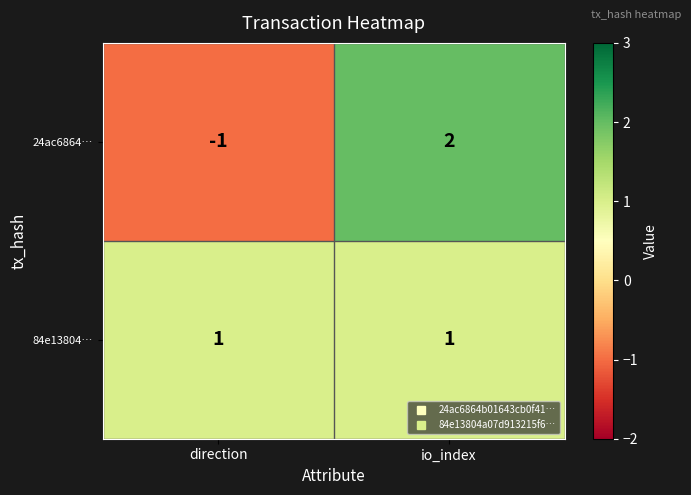

Which series has the largest total across all categories?

84e13804…